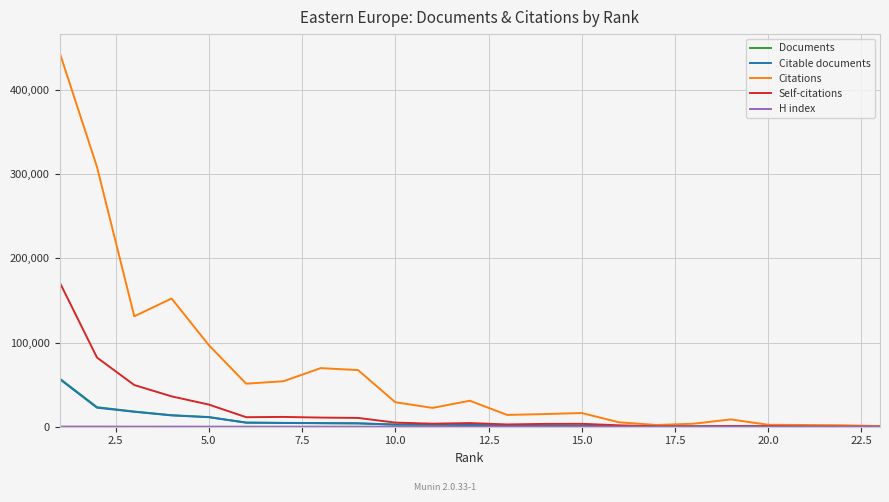

What is the maximum value for Citable documents?

56508